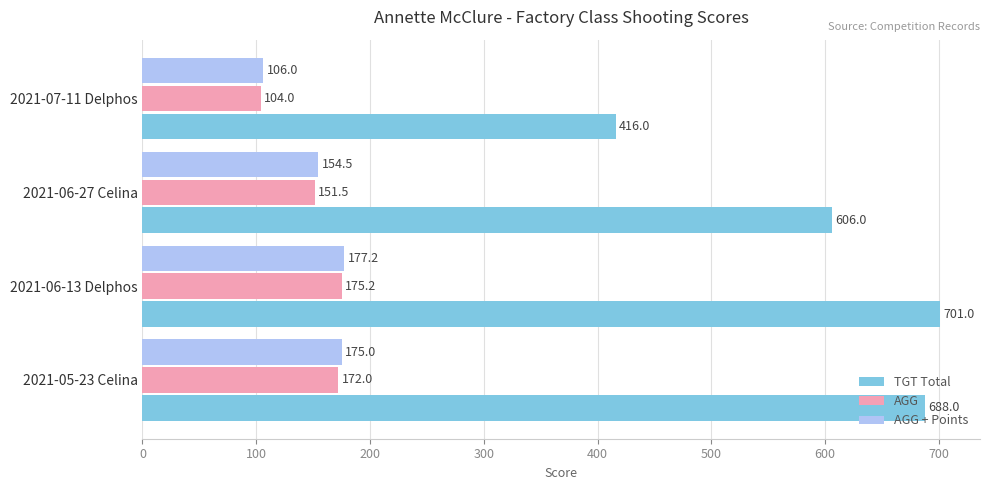

Which series has the largest total across all categories?

TGT Total